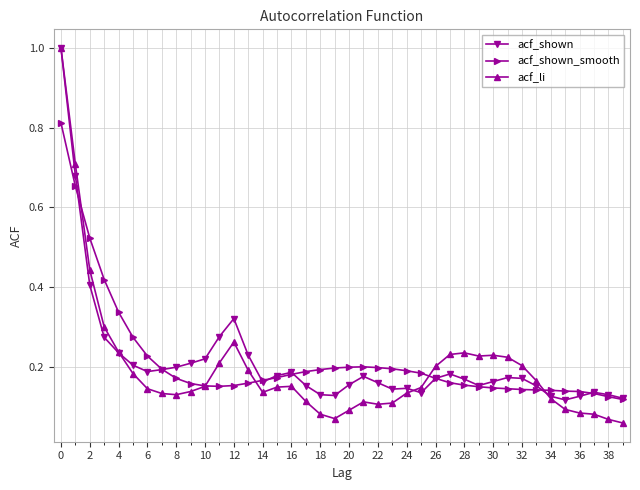

At how many categories does at least one series exceed 0?

40